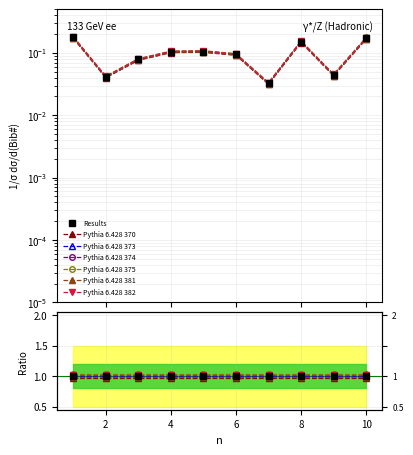

Where is the data nearest to the value 0?

7